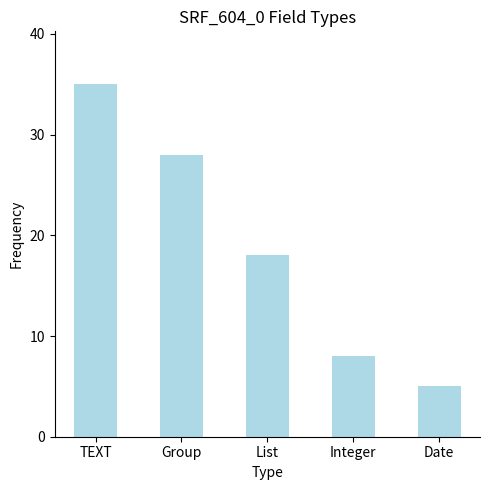

Which has a higher value, List or TEXT?

TEXT